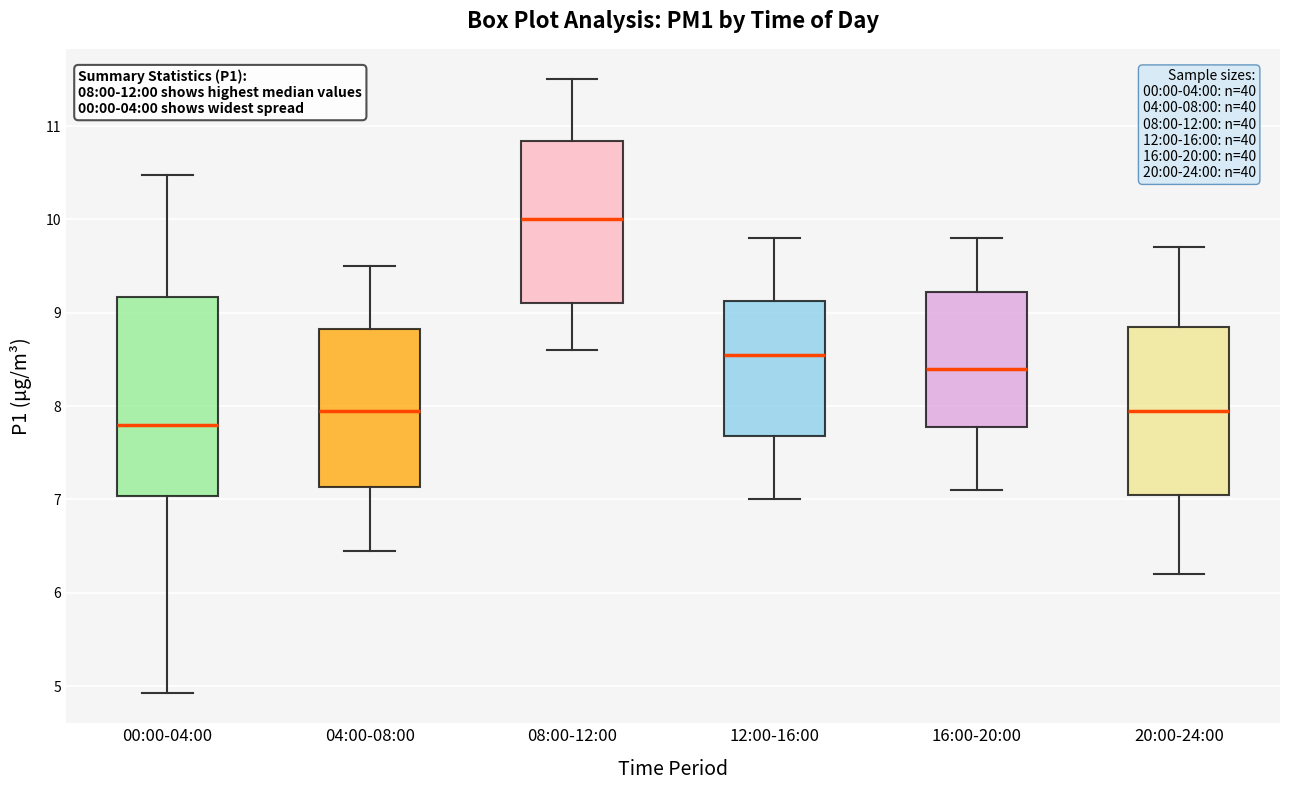

Which box is the tallest, from its lower edge to its upper edge?

00:00-04:00